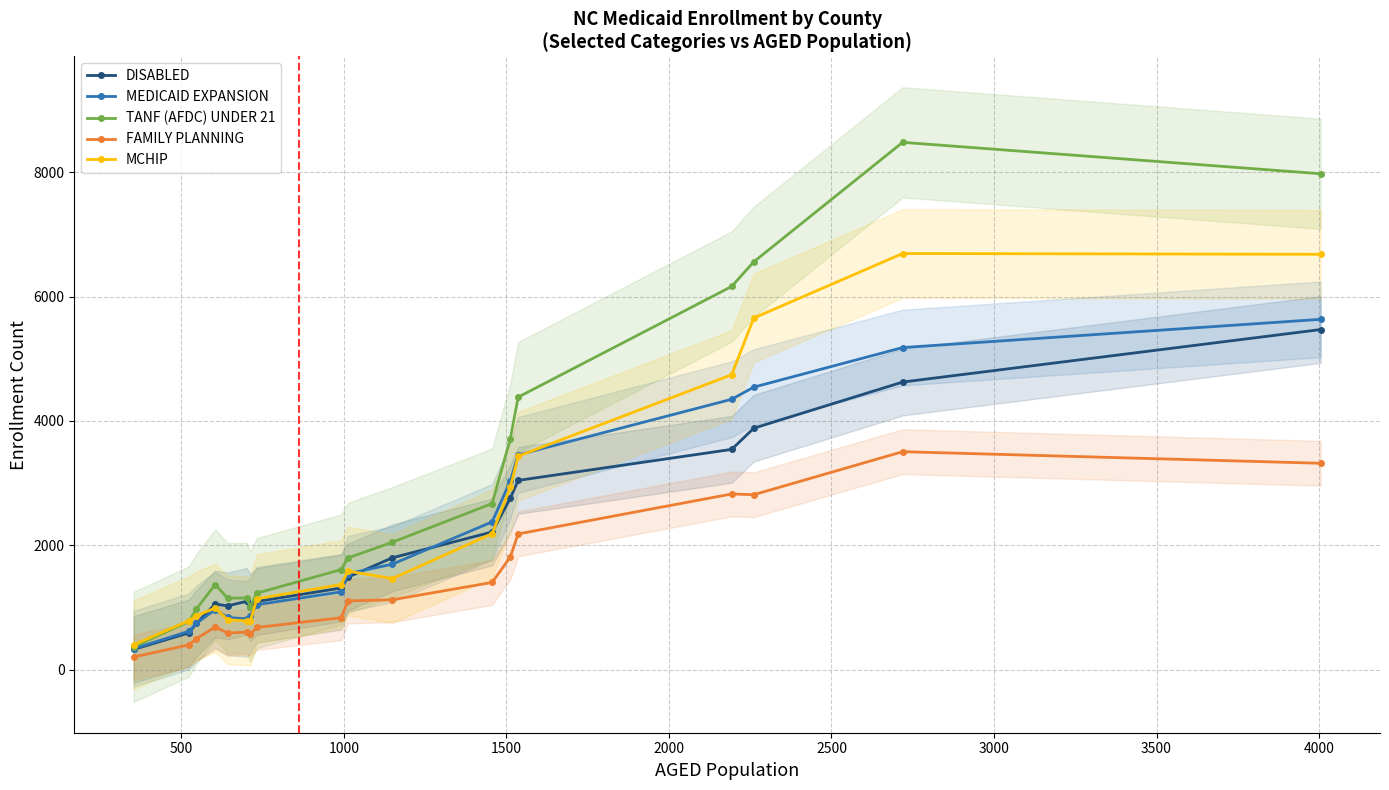

What is the smallest value displayed?

202.0